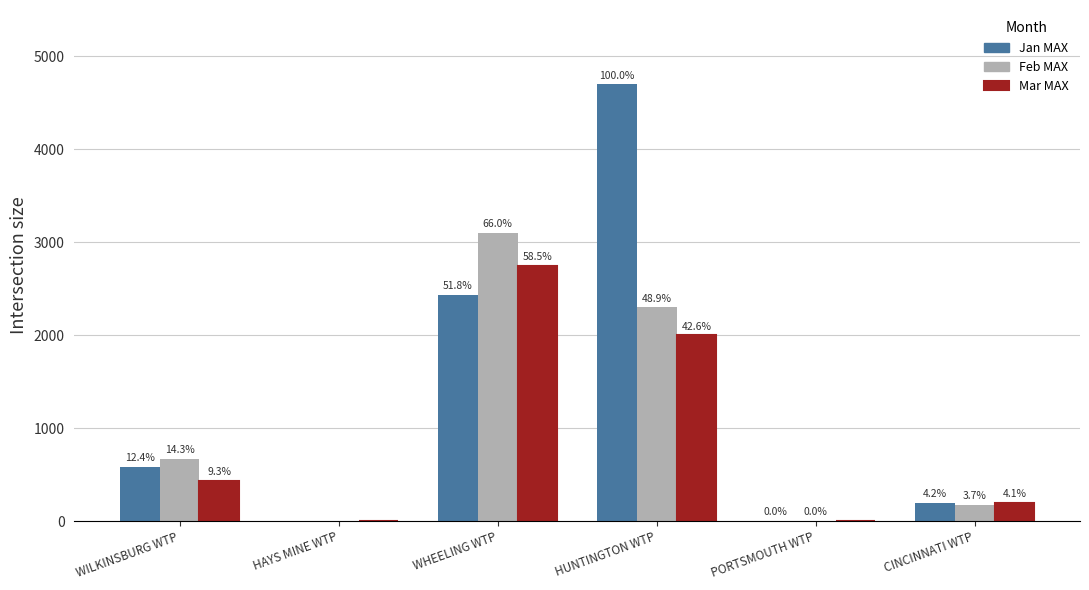

How many groups of bars are there?

6